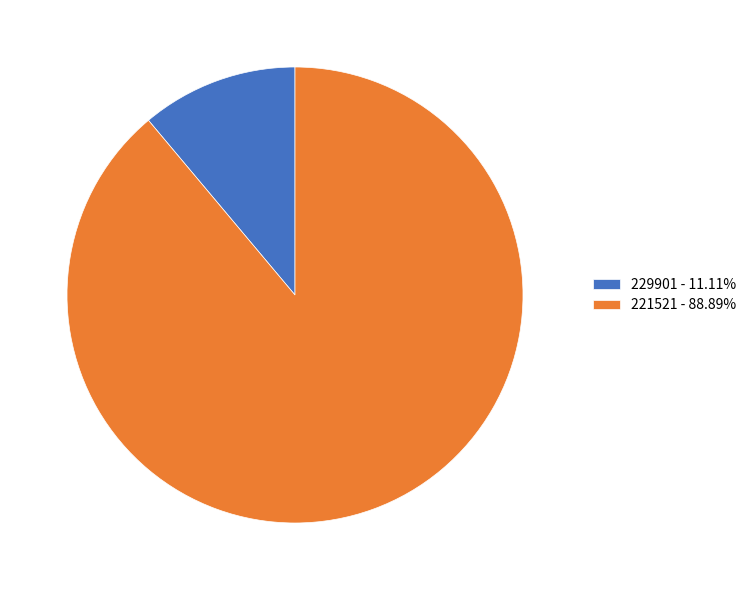

How many segments does this pie chart have?

2